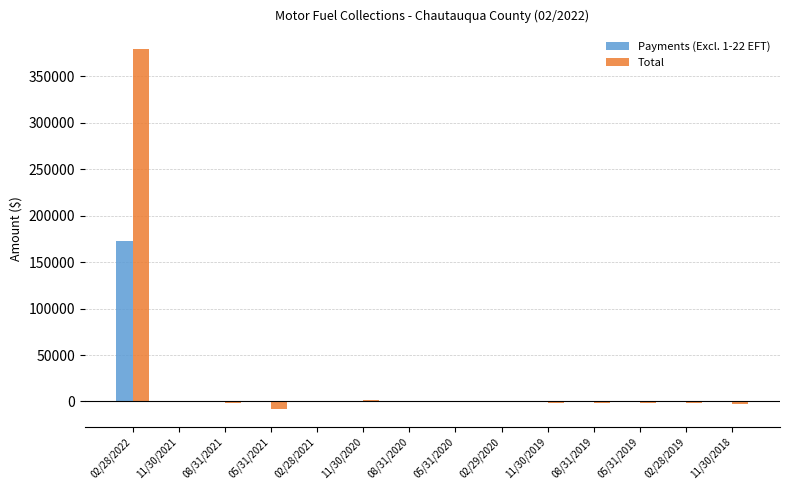

What is the total value across all series at 02/28/2022?

552067.4